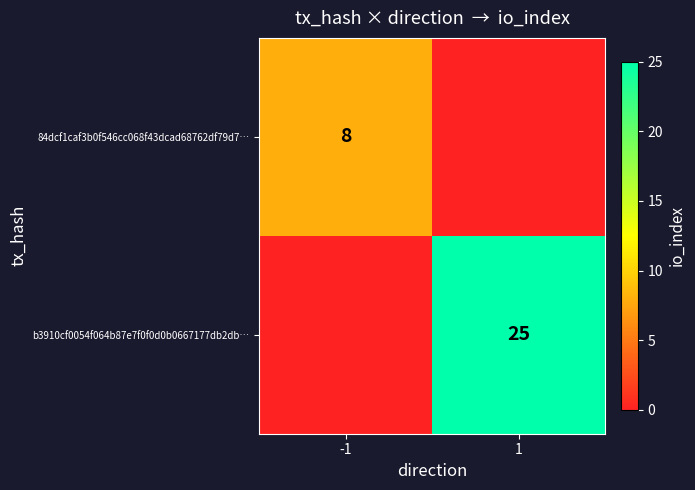

The value of b3910cf0054f064b87e7f0f0d0b0667177db2db… at 1 is 25. True or false?

True